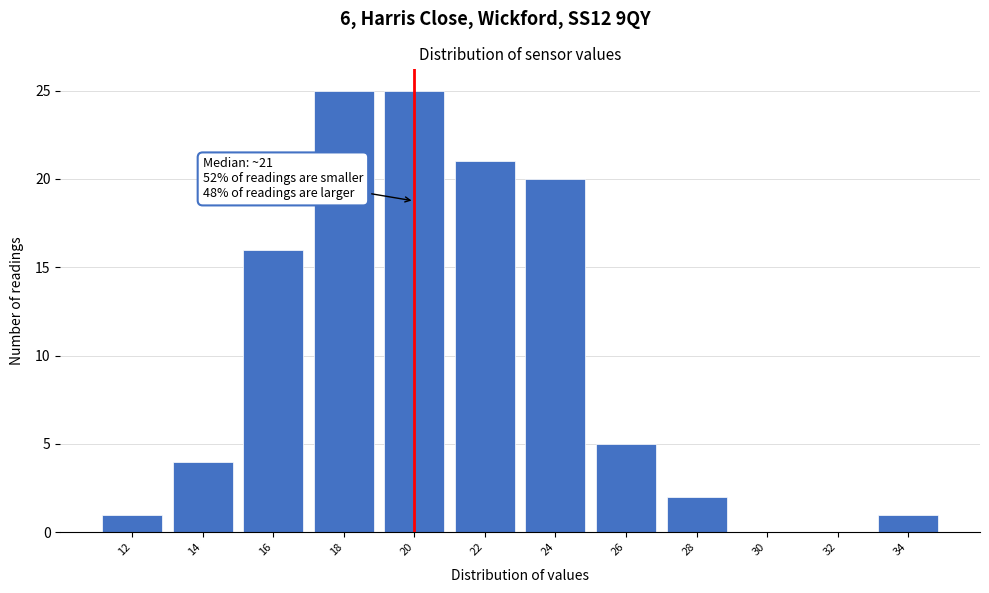

Reading left to right, extract all data points from this chart.

12=1	14=4	16=16	18=25	20=25	22=21	24=20	26=5	28=2	30=0	32=0	34=1